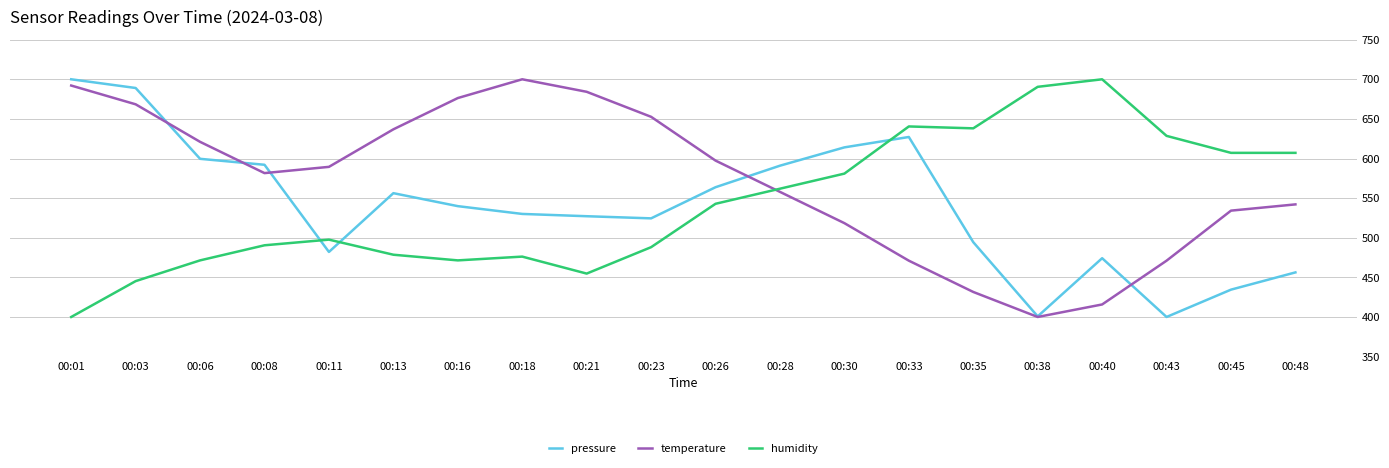

The value of temperature at 00:03 is 668.4. True or false?

True